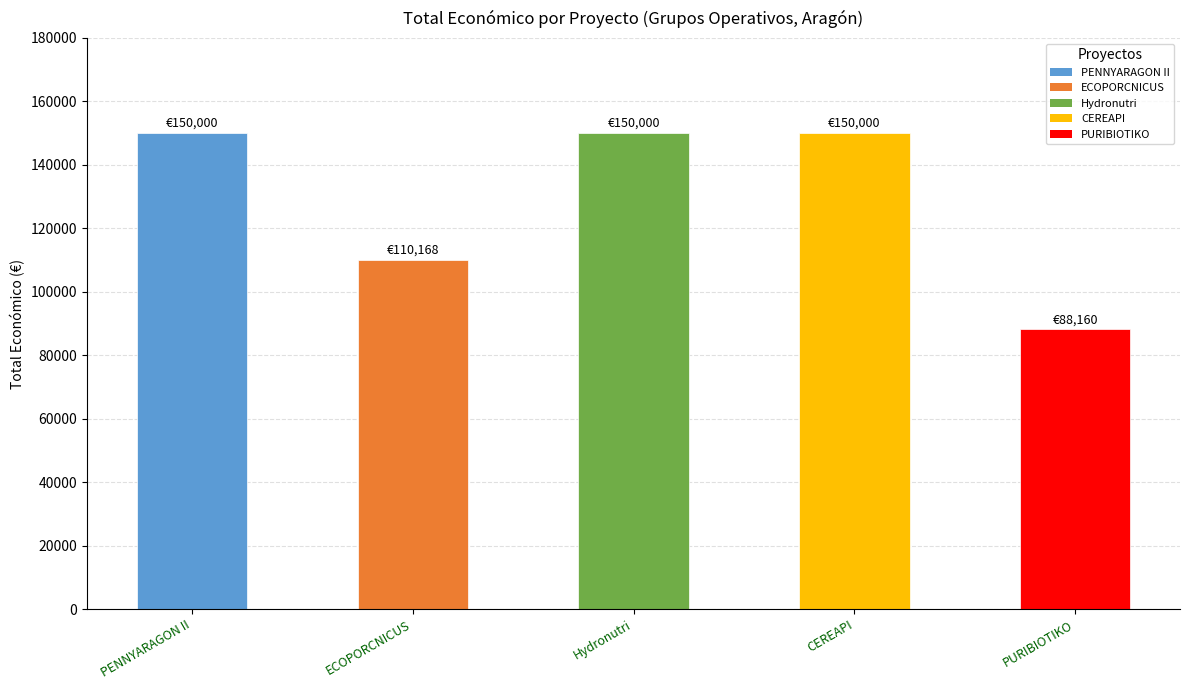

Read the value at PURIBIOTIKO, to the nearest 10.

88160